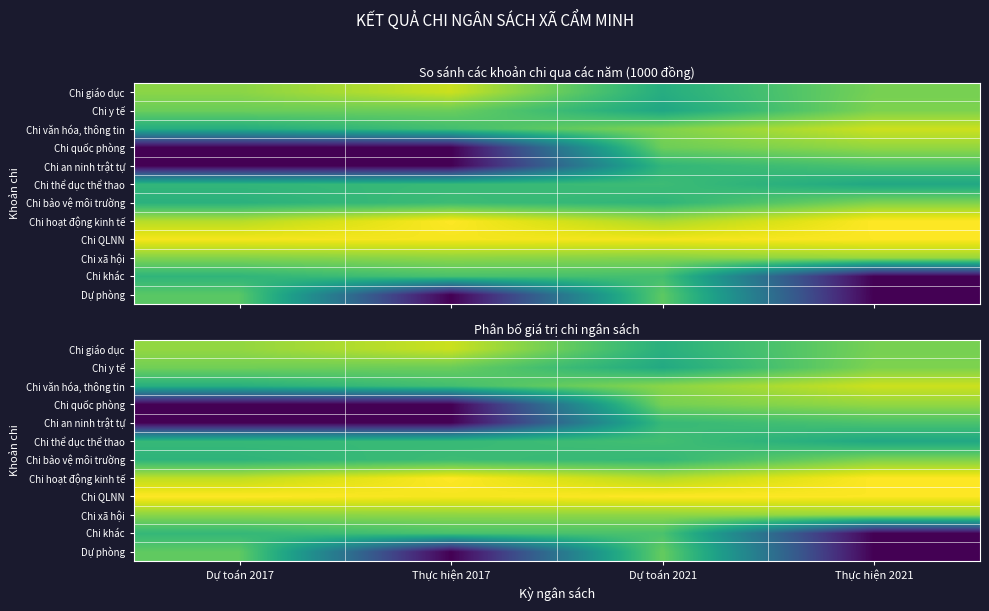

What is the greatest value displayed?

1.0